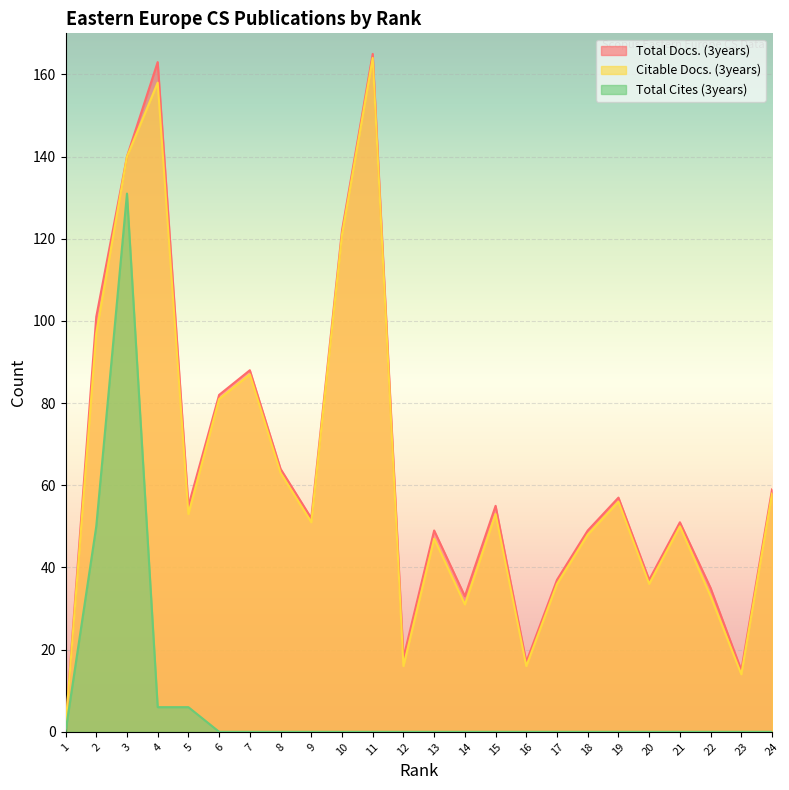

Which label corresponds to the largest value in the chart?

11